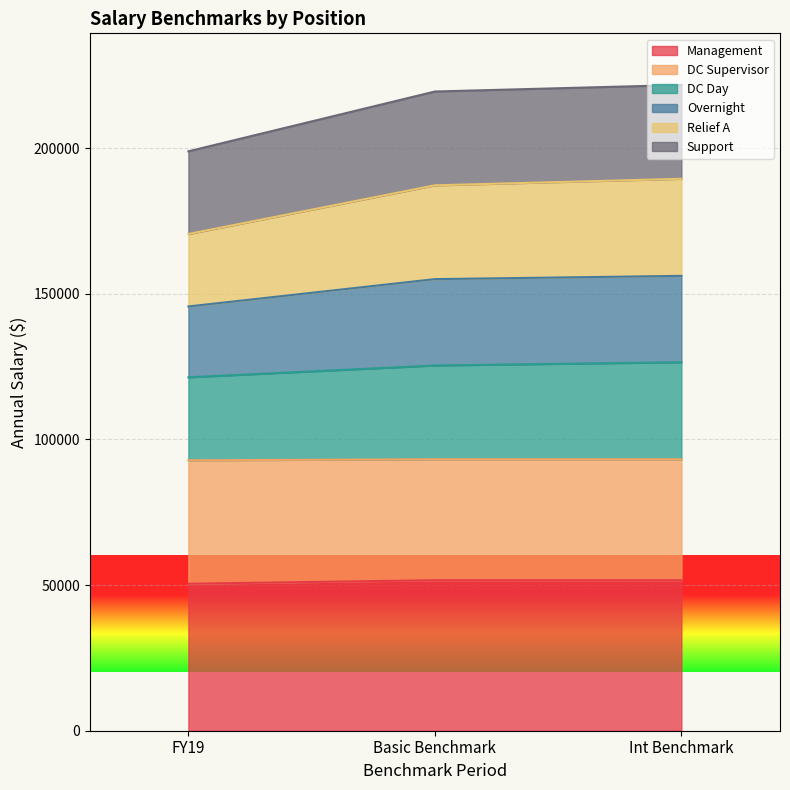

What is the minimum value for Management?

50445.9